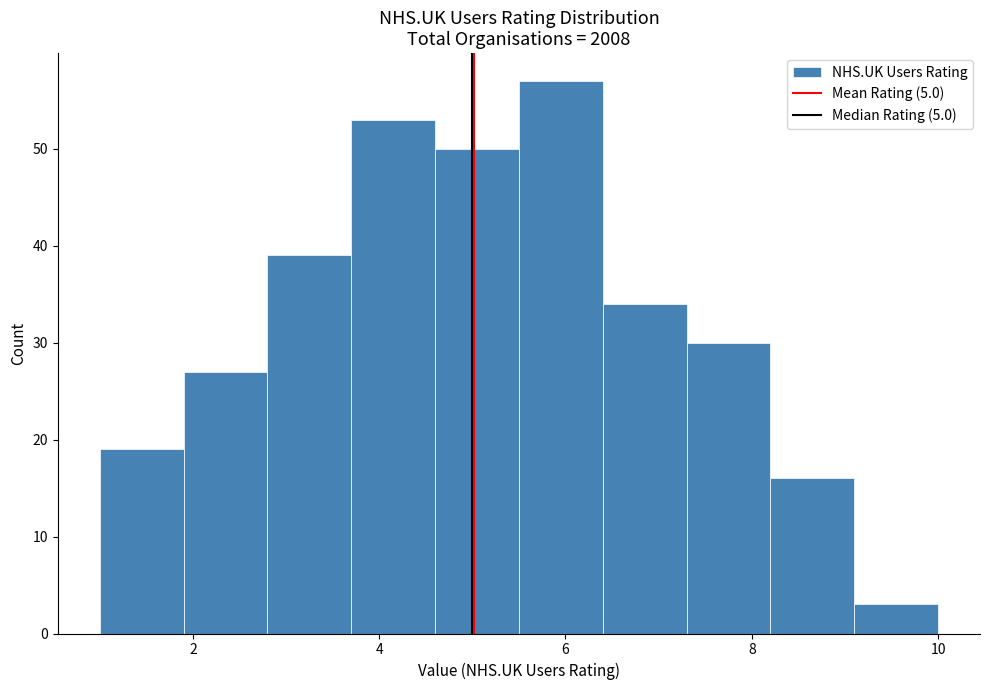

Over which range of the x-axis is the bar tallest?

5.5 to 6.4